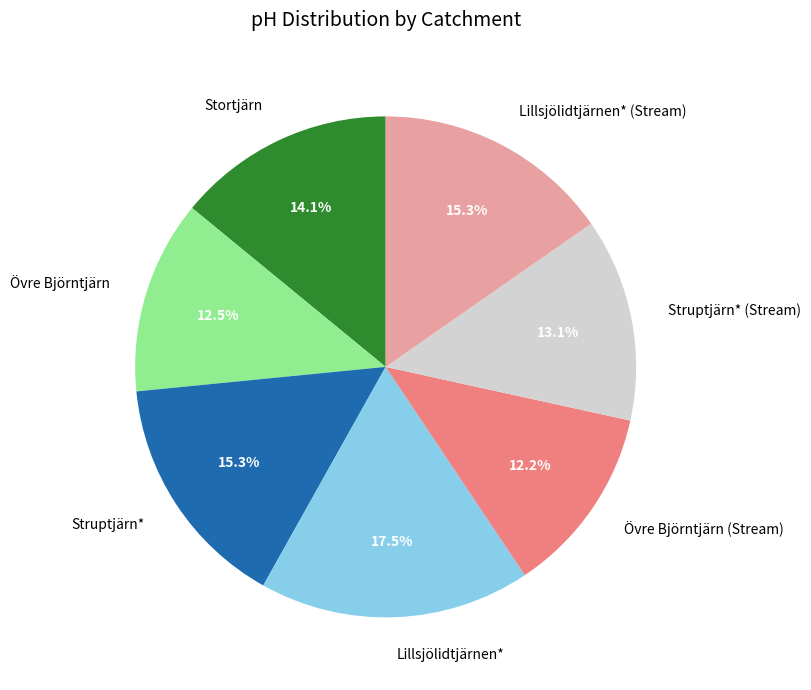

Does any single category account for the majority?

No